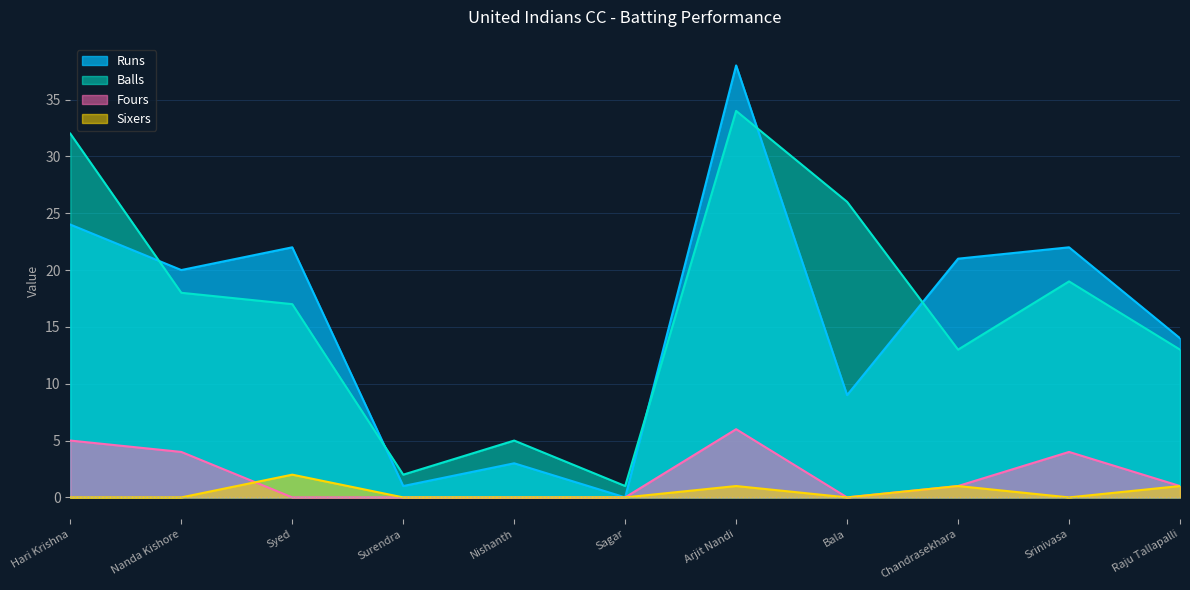

What is the approximate value of Runs at Arjit Nandi?

38